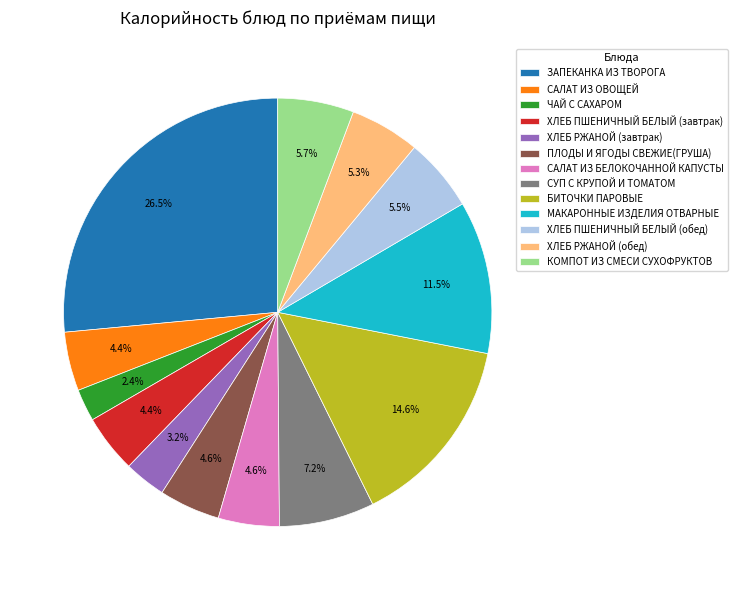

To the nearest percent, what is the difference between the largest and smallest slice percentages?

24%